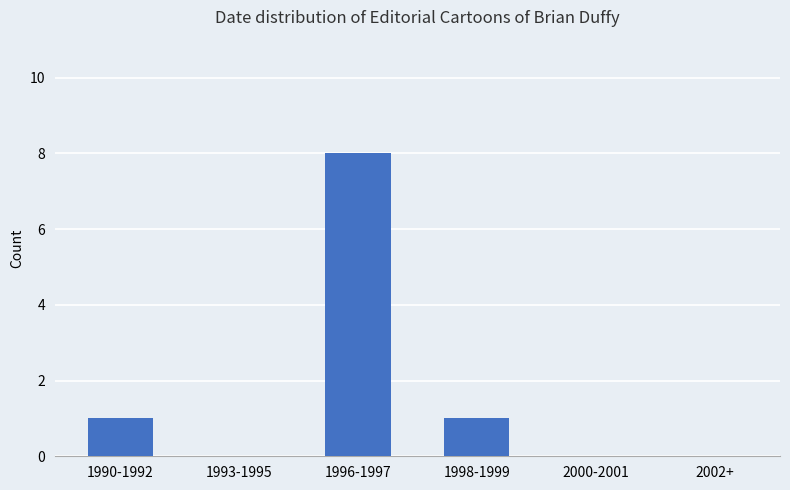

The value at 2002+ is 5. True or false?

False